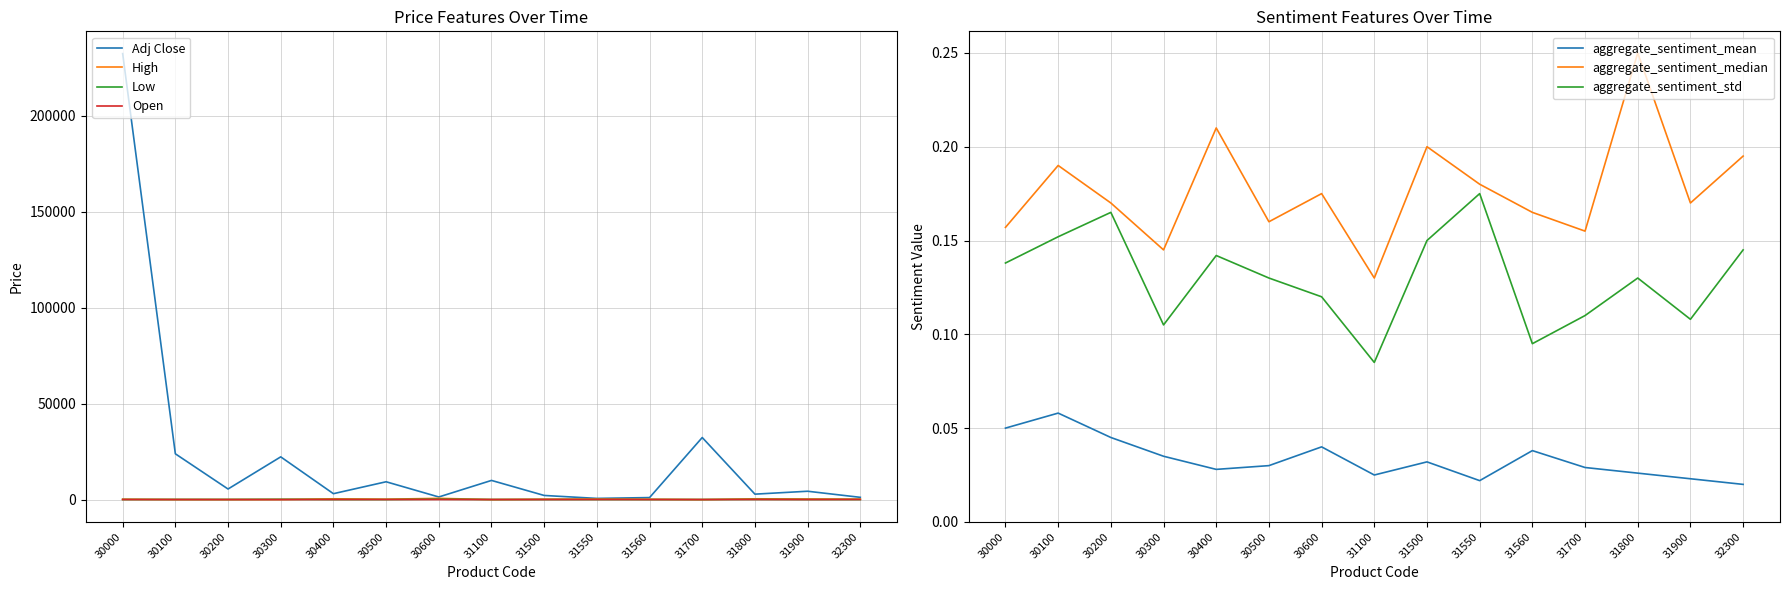

Is it true that Price_D equals 95.0 at 31560?

True